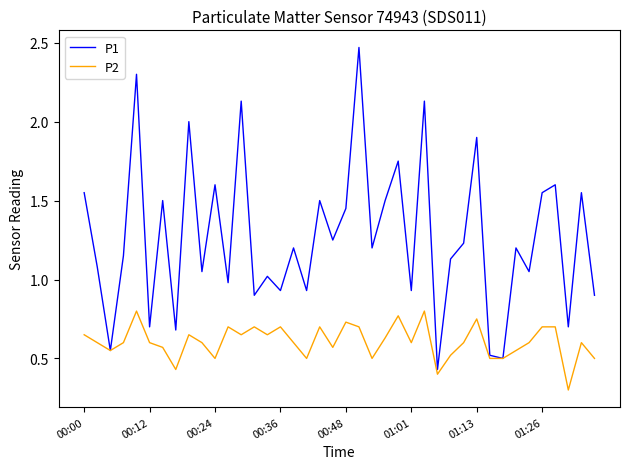

How many lines are shown in the chart?

2